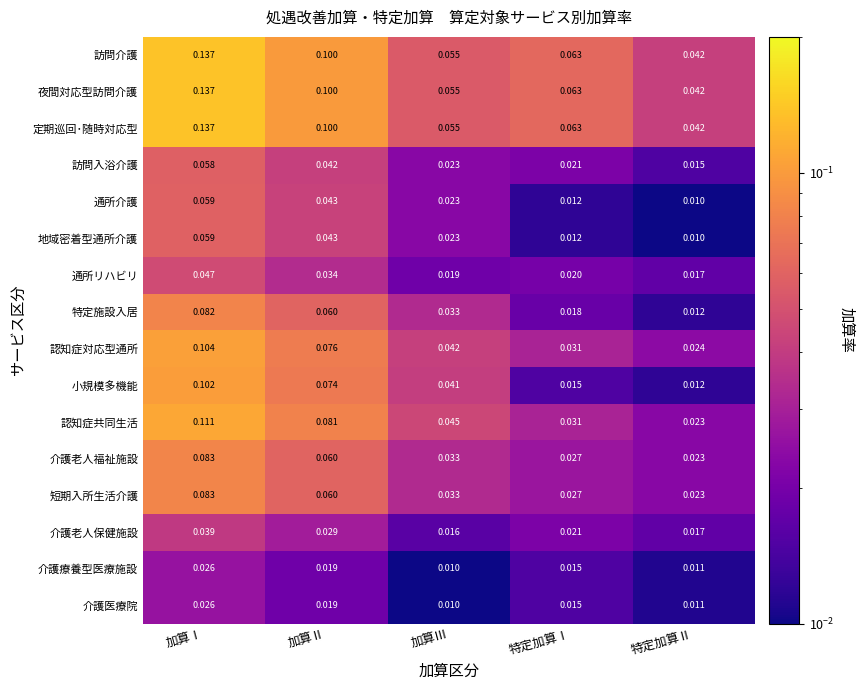

List the labels in order of 地域密着型通所介護 value, smallest first.

特定加算Ⅱ, 特定加算Ⅰ, 加算Ⅲ, 加算Ⅱ, 加算Ⅰ